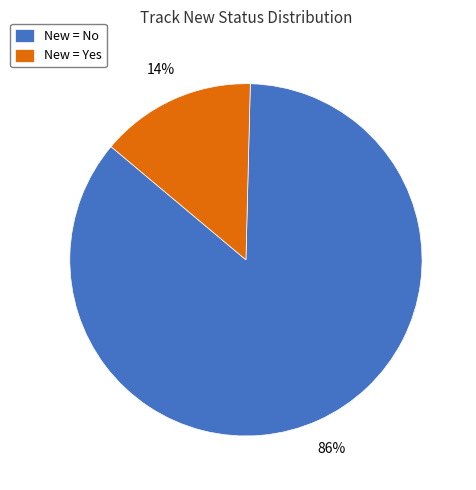

Which has a higher value, New = Yes or New = No?

New = No